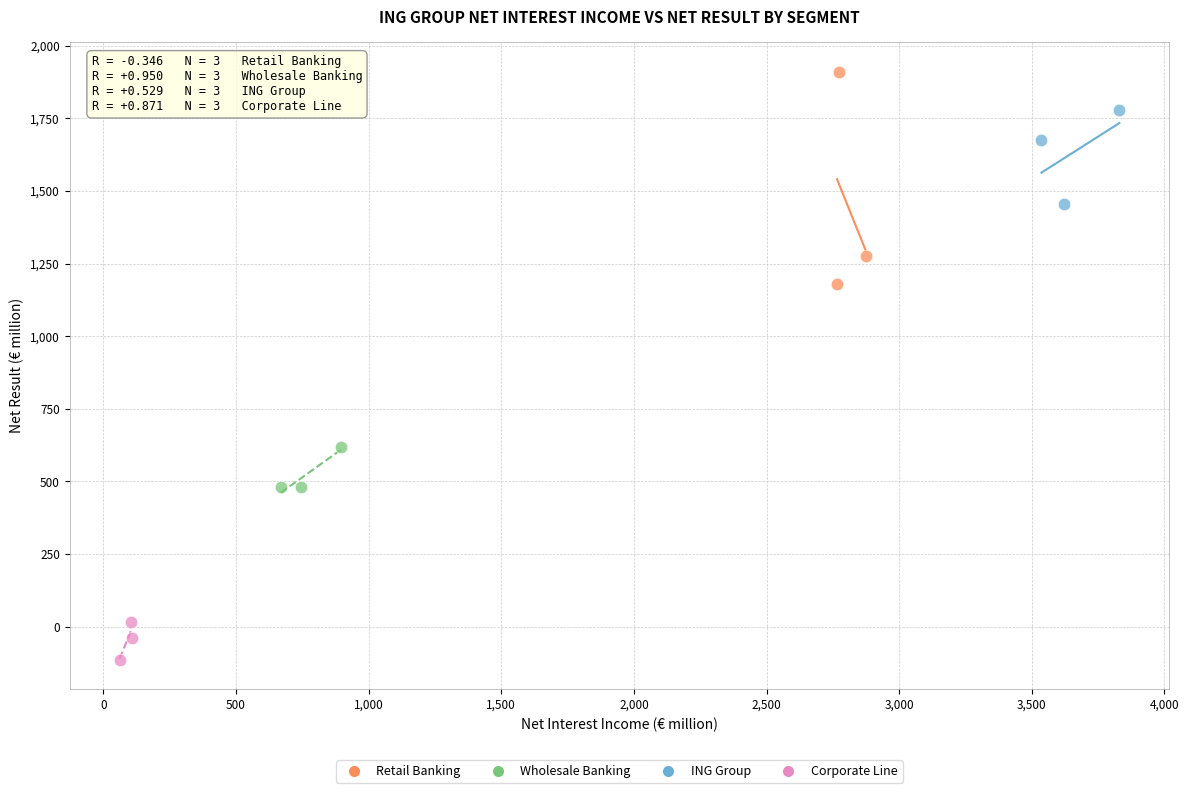

Which series has the largest Y range (max minus min)?

Retail Banking